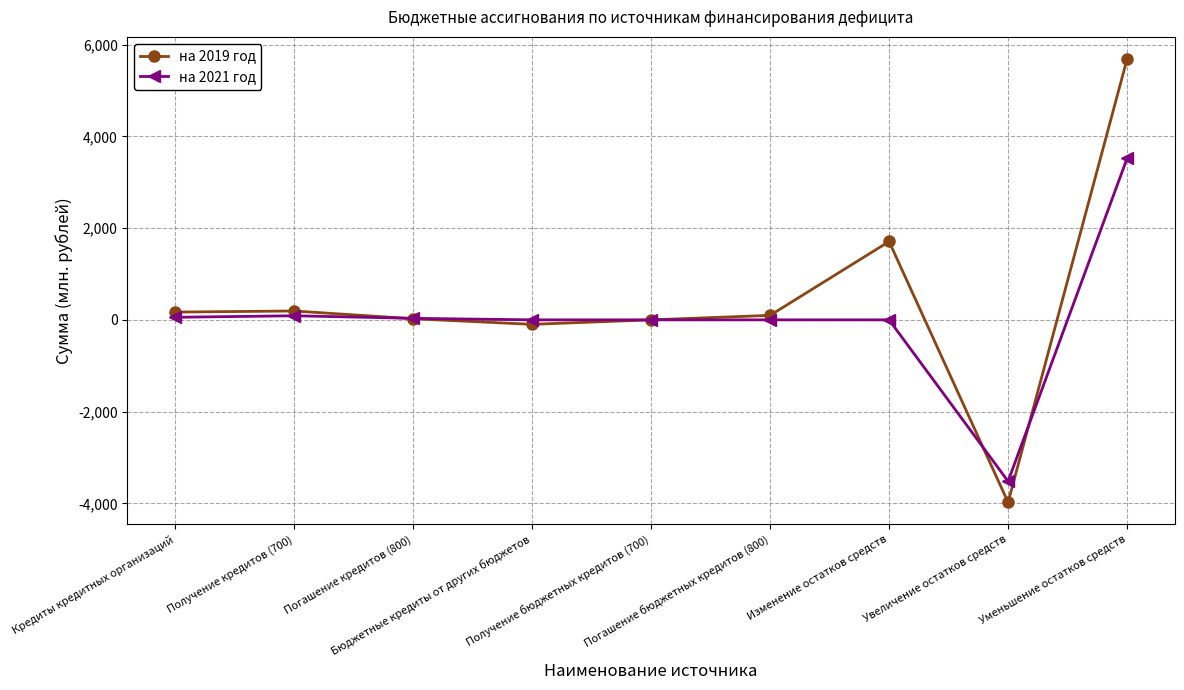

What is the average value of the на 2021 год series?

19.8